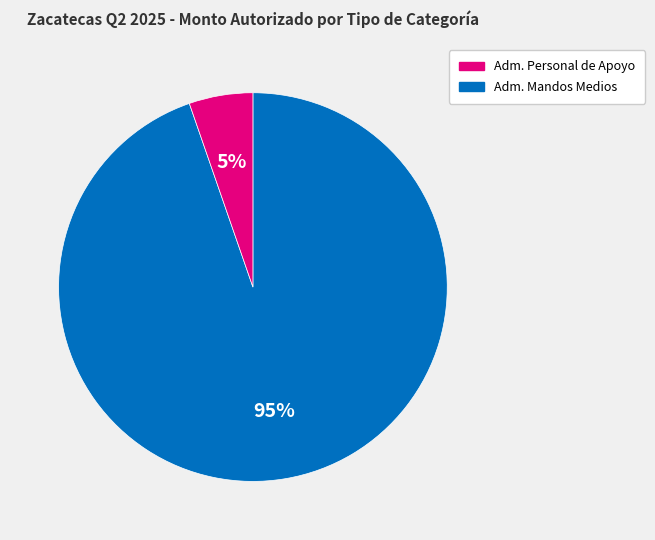

To the nearest percent, what is the average slice percentage?

50%